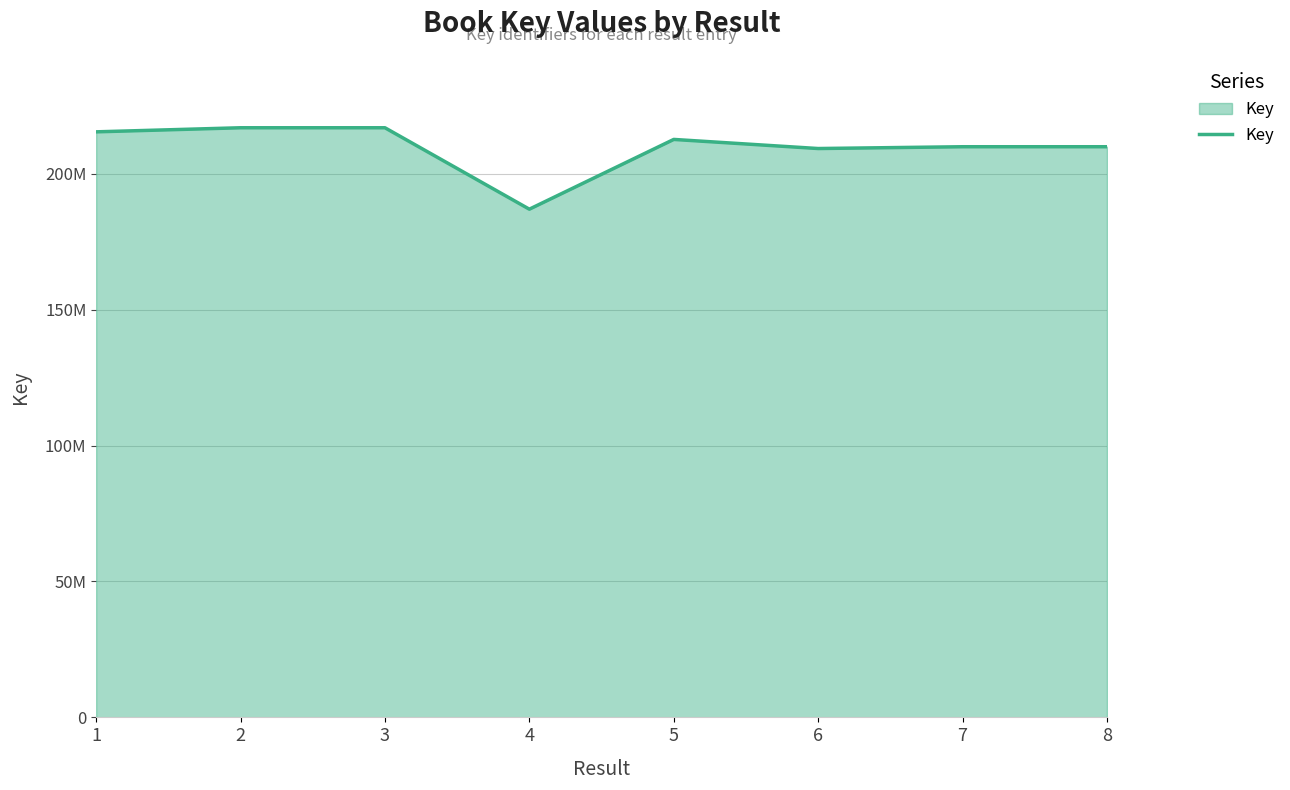

What is the change in value from 5 to 8?

-2688365